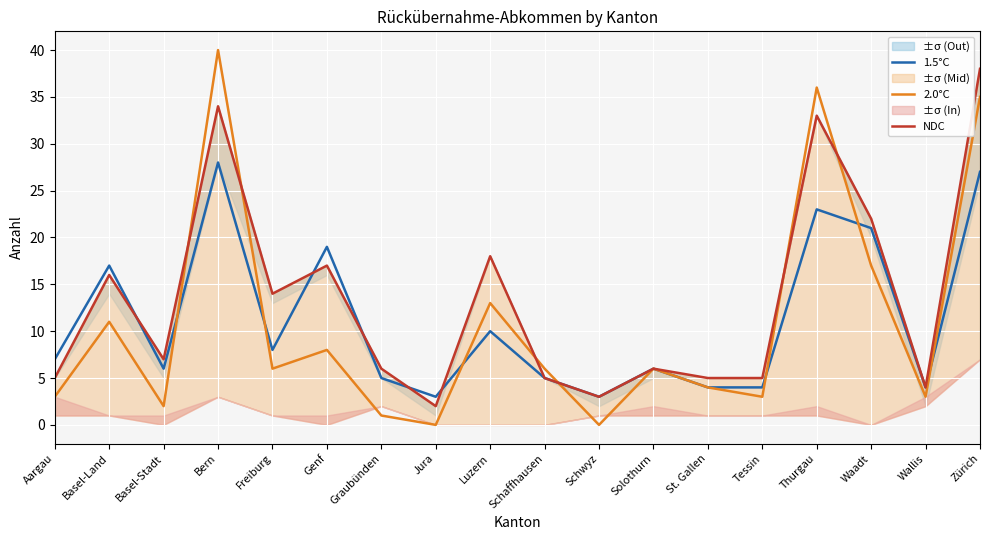

What is the difference between the NDC values at Thurgau and Schaffhausen?

28